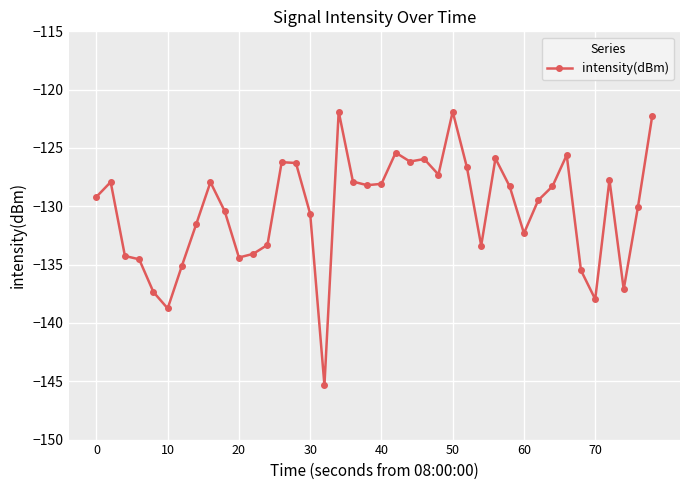

True or false: the data has more than 2 interior local peaks.

True